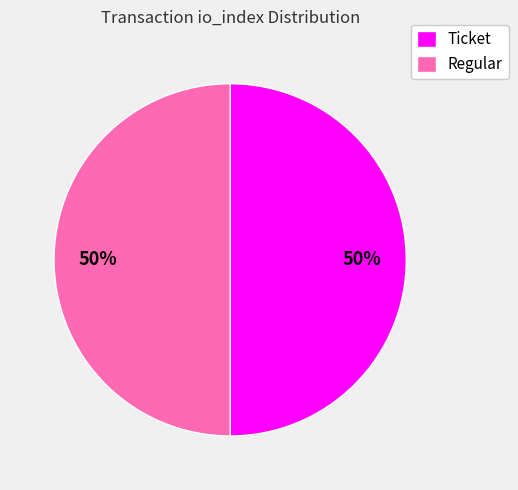

Approximately how many times larger is the value at Regular compared to Ticket?

1.0